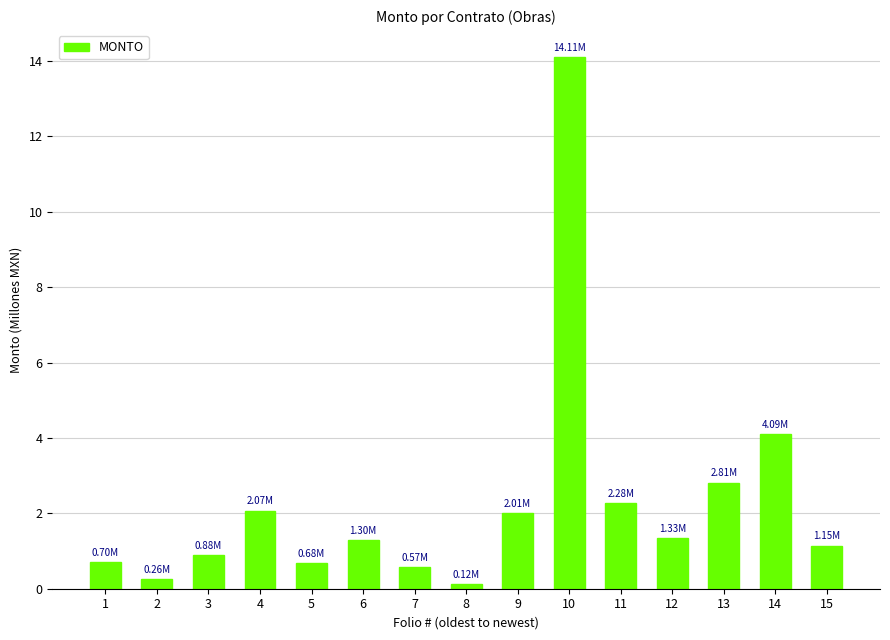

What is the change in value from 7 to 15?

+0.6